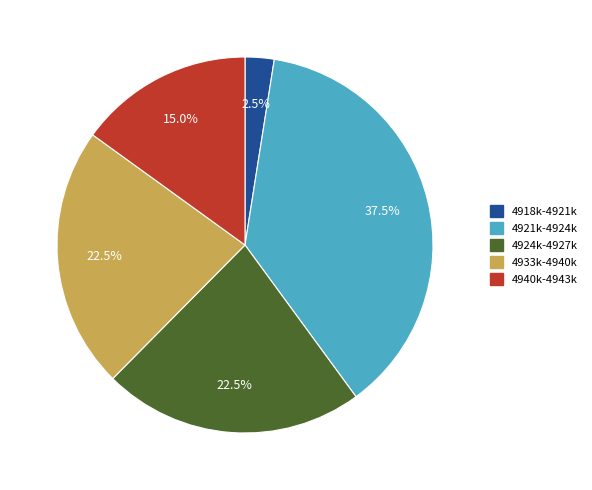

Does 4918k-4921k represent more than half of the total?

No